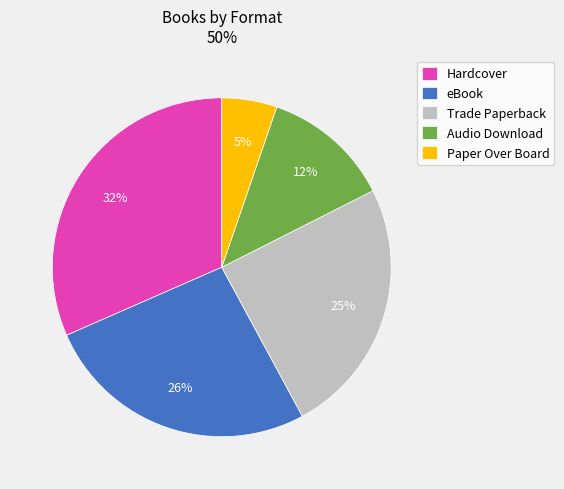

True or false: Trade Paperback accounts for 25% of the total.

True